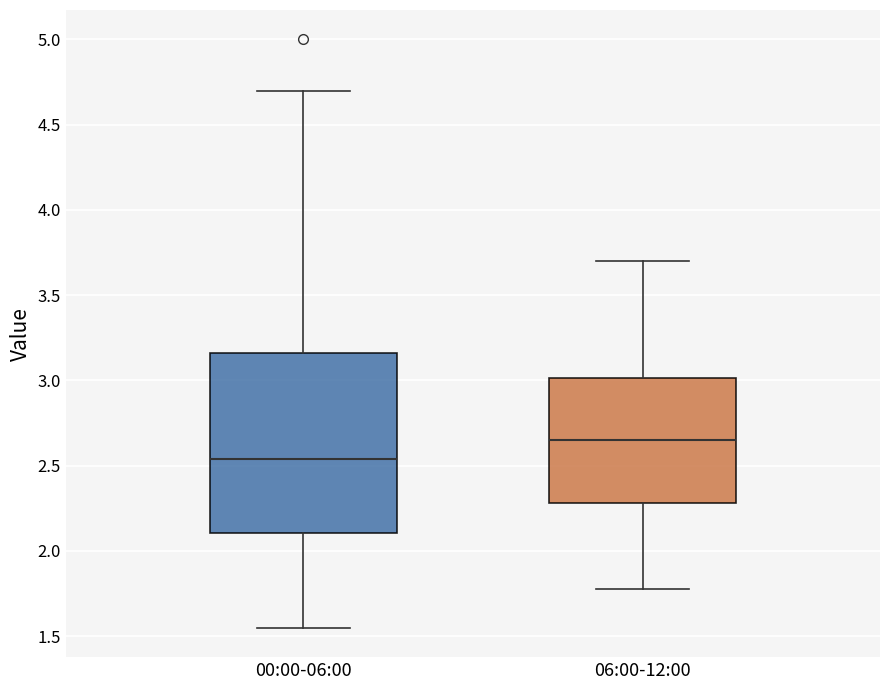

Reading left to right, transcribe this box plot: for each box, give where its median line is, the range the box spans, and where its two whiskers end, as read against the y-axis. The values are not printed on the chart, so give them approximately, as read against the axis.

00:00-06:00: median 2.55, box 2.10 to 3.15, whiskers 1.55 to 4.70
06:00-12:00: median 2.65, box 2.30 to 3.00, whiskers 1.80 to 3.70